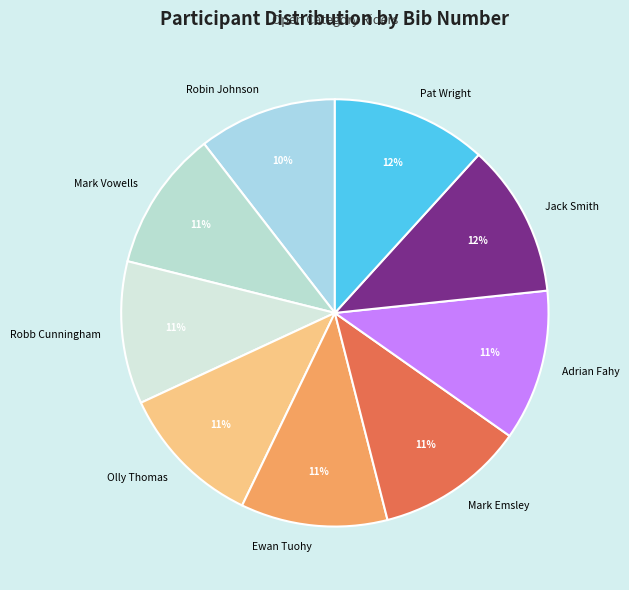

Between Robin Johnson and Ewan Tuohy, which is larger?

Ewan Tuohy